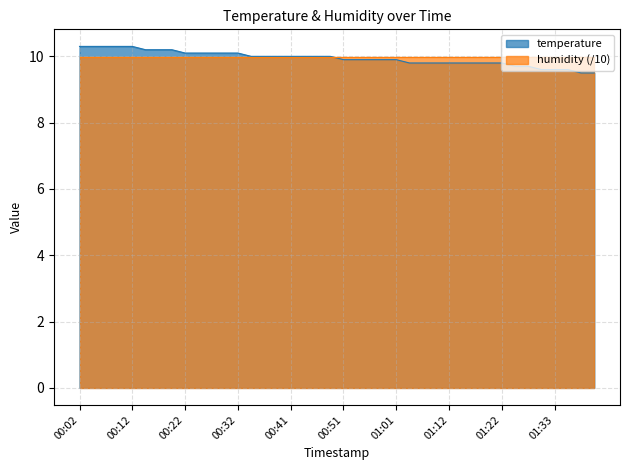

What is the difference between the second highest and second lowest values?

0.8